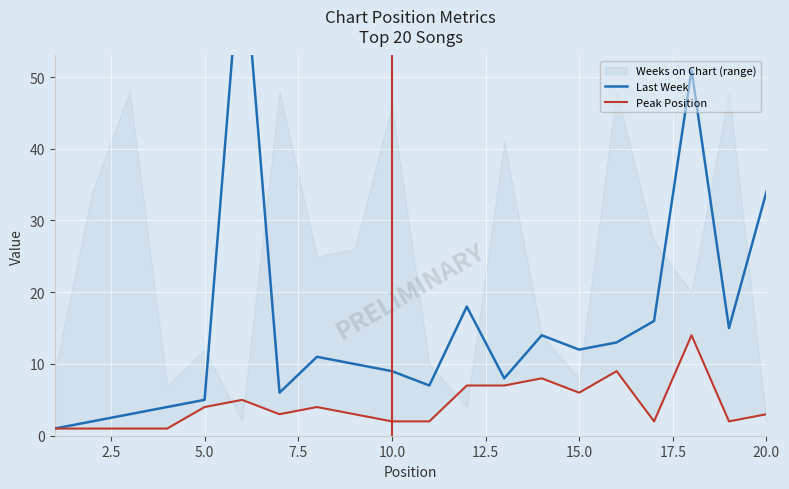

How many data points does each series have?

20